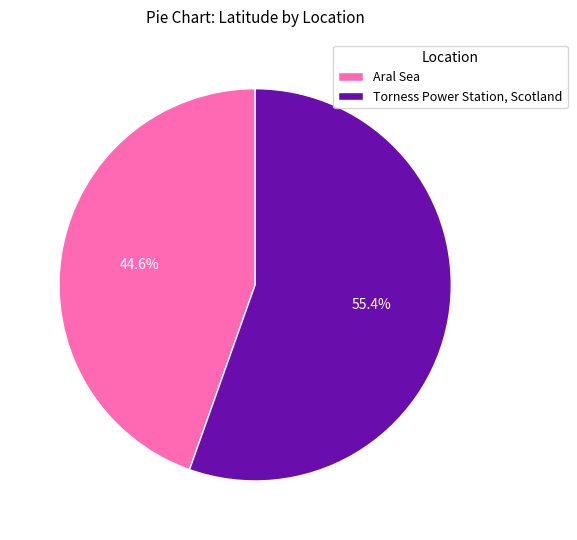

To the nearest percent, what is the average slice percentage?

50%